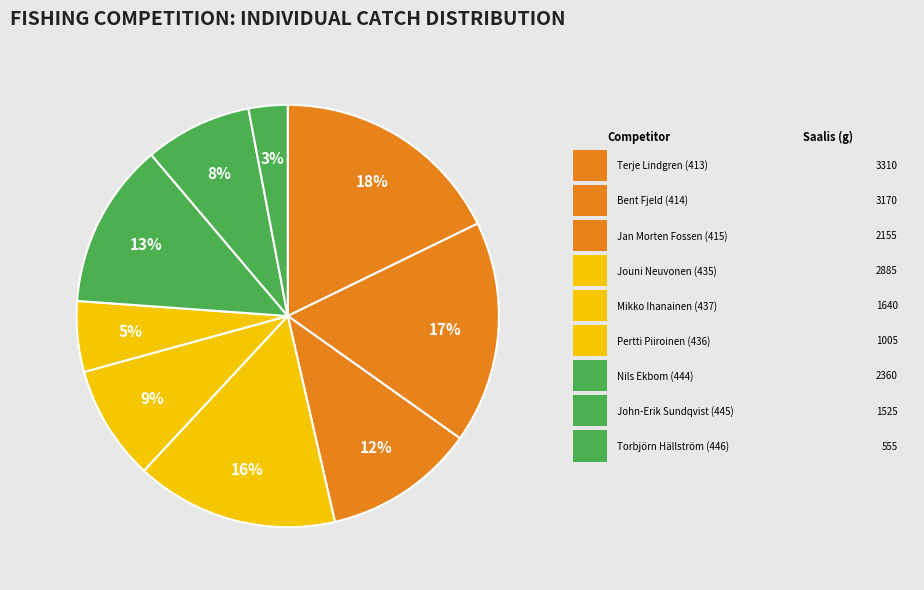

Does any single category account for the majority?

No